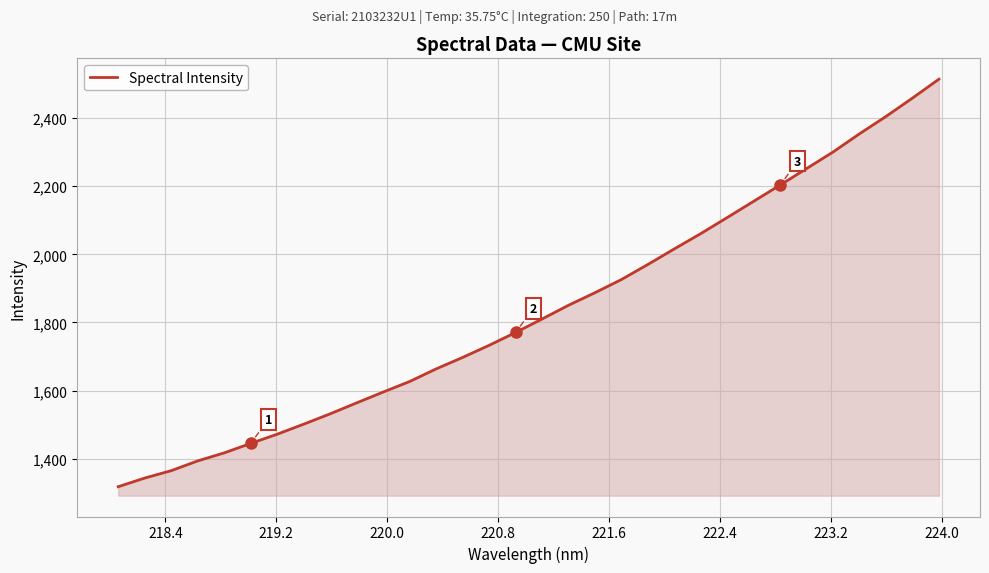

How many lines are shown in the chart?

1